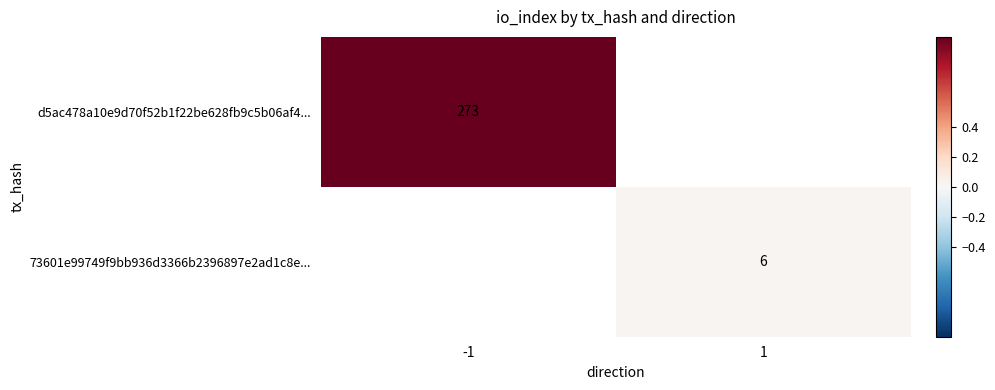

The d5ac478a10e9d70f52b1f22be628fb9c5b06af4... series shows 273 at -1. True or false?

True